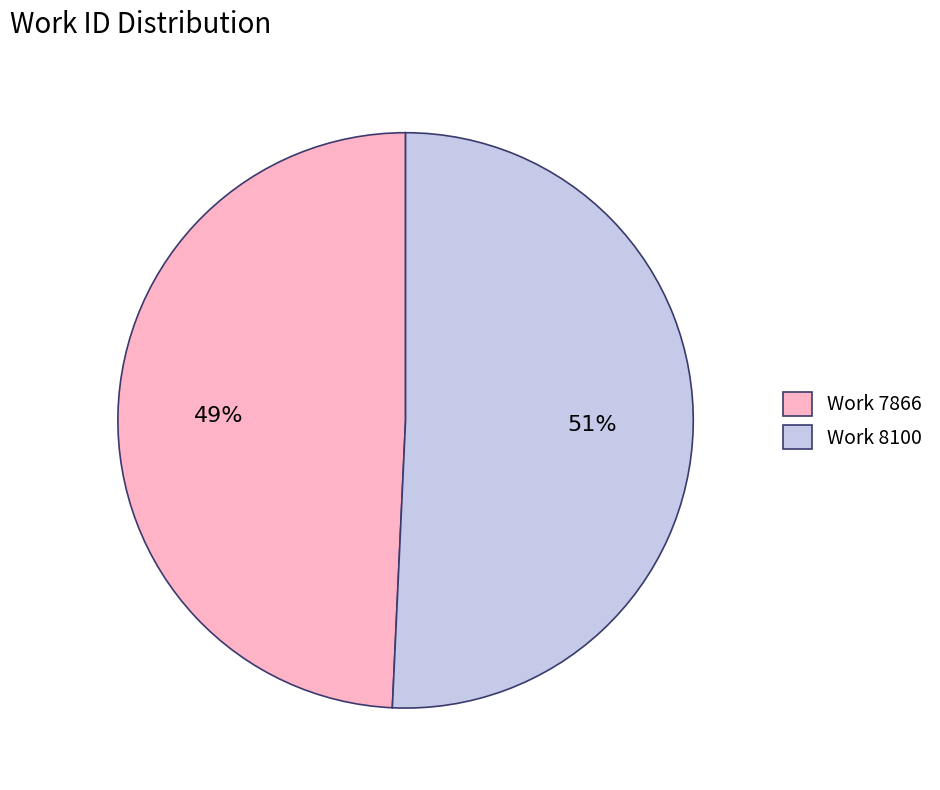

What percentage is the Work 8100 slice, to the nearest percent?

51%